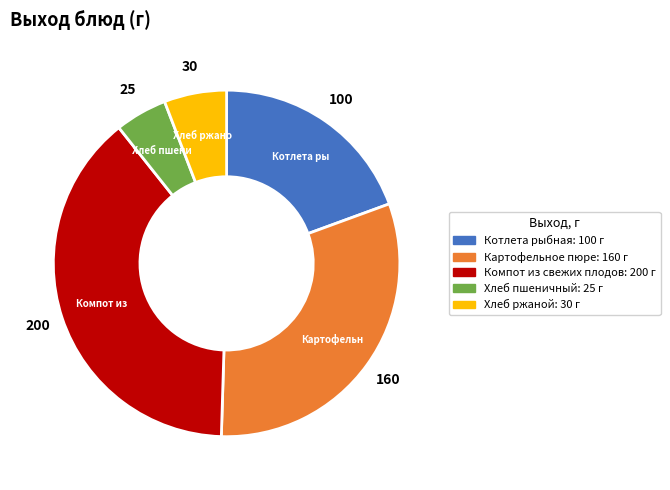

Count the number of slices in the pie.

5